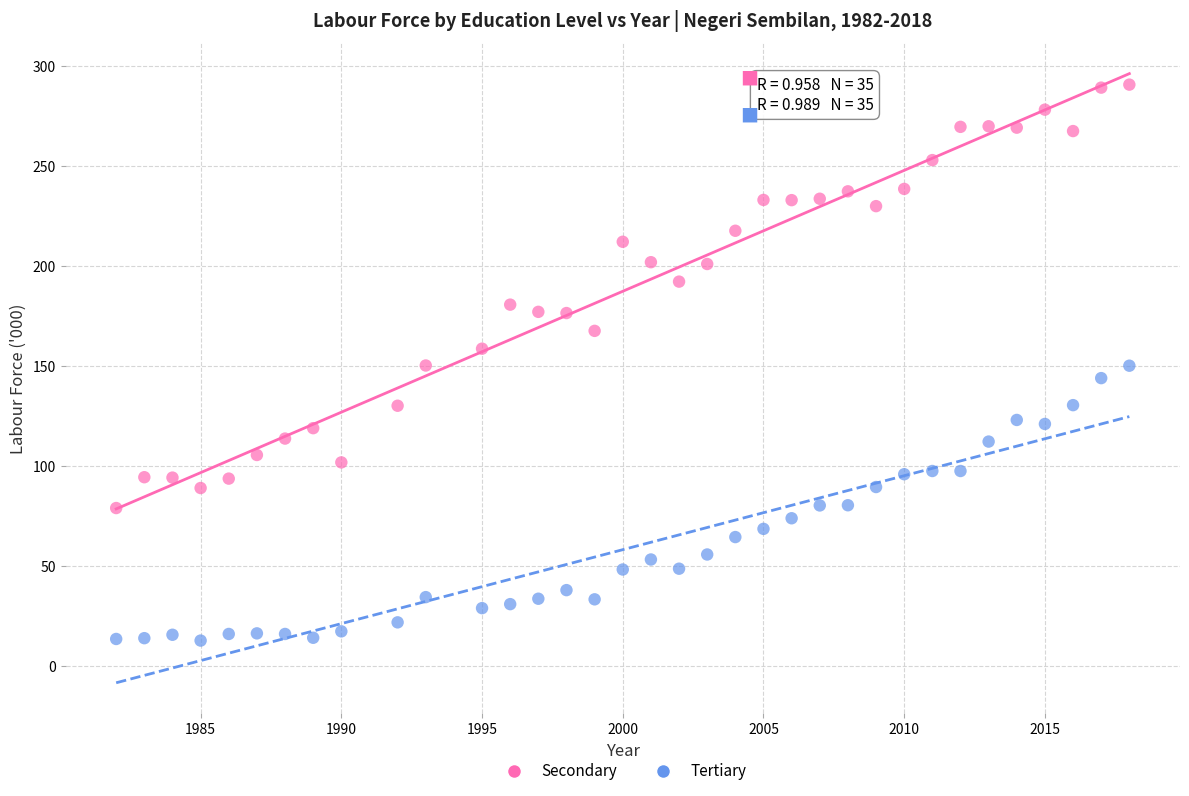

Across all data points, what is the range of X values (max minus min)?

36.0